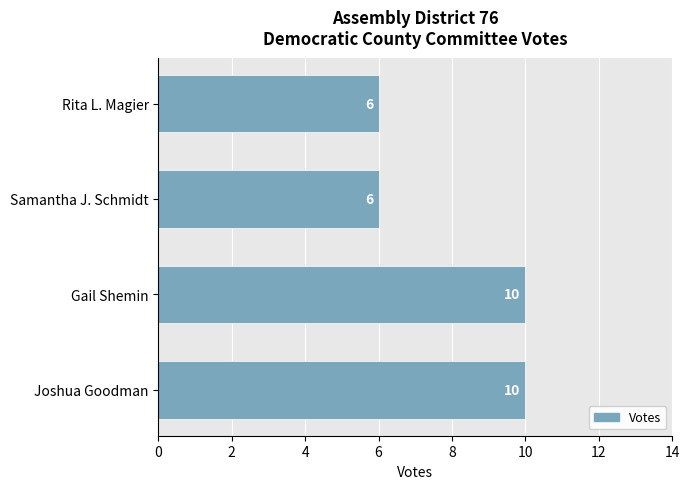

Is it true that the value at Joshua Goodman is 2?

False